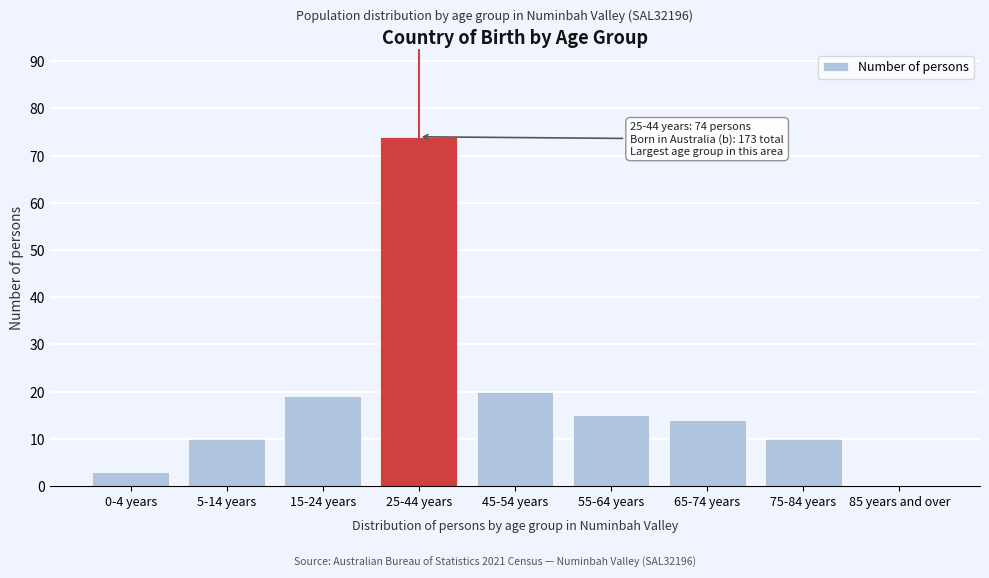

Reading right to left, extract all data points from this chart.

85 years and over=0	75-84 years=10	65-74 years=14	55-64 years=15	45-54 years=20	25-44 years=74	15-24 years=19	5-14 years=10	0-4 years=3